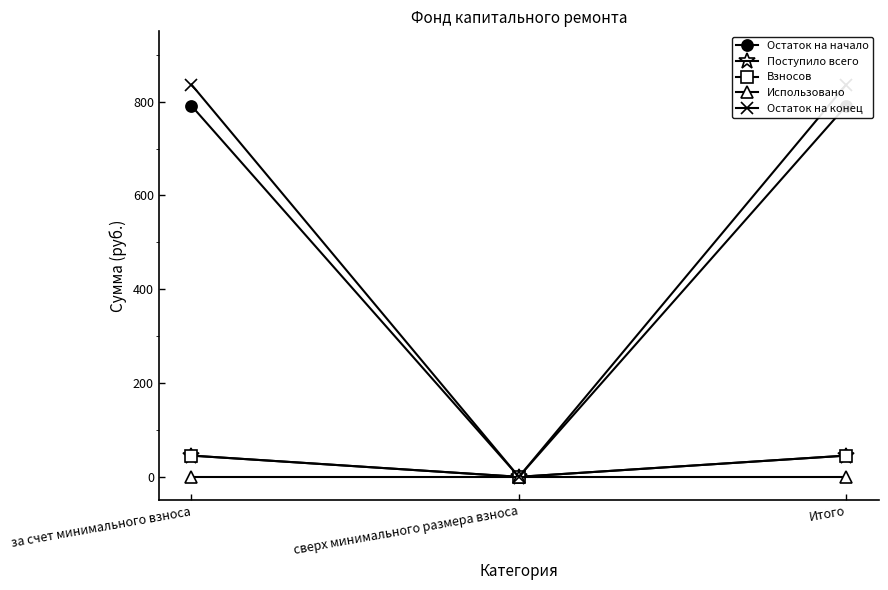

Is the value of Поступило всего at сверх минимального размера взноса greater than the value of Использовано at за счет минимального взноса?

No